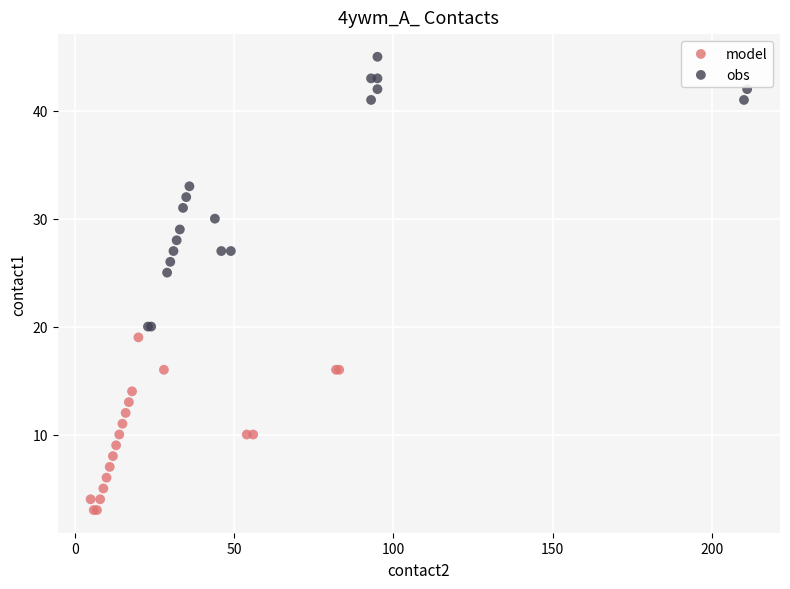

Which series has the widest spread of Y values?

obs